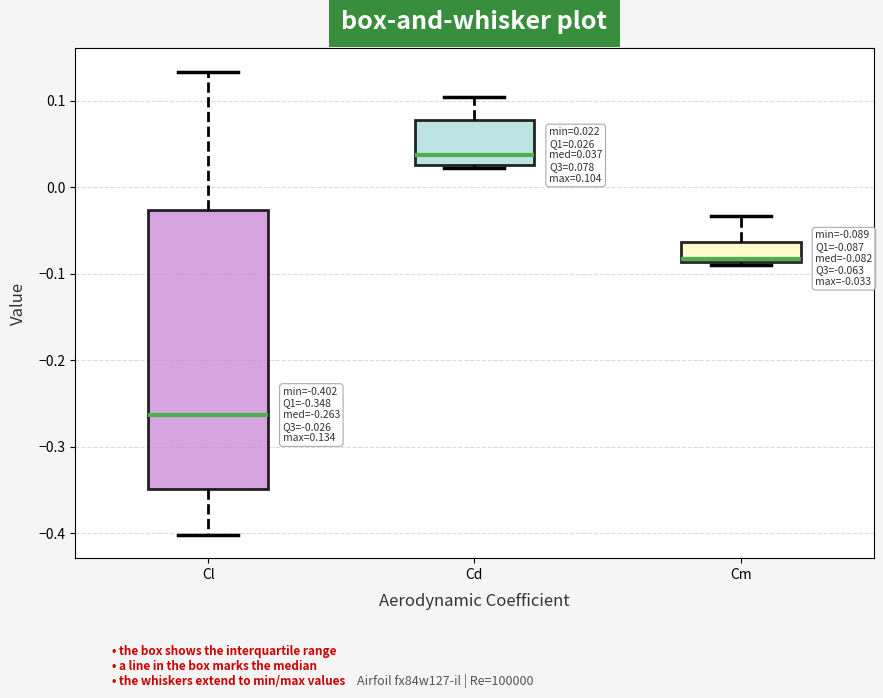

Comparing the boxes themselves (not the whiskers), which one is the tallest?

Cl